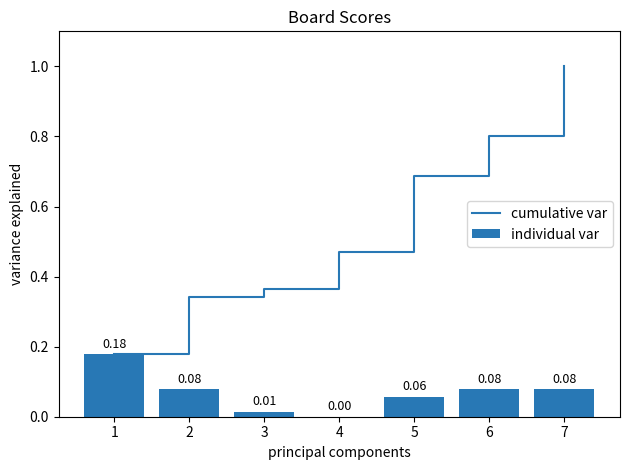

List the labels in order of cumulative var value, smallest first.

1, 2, 3, 4, 5, 6, 7